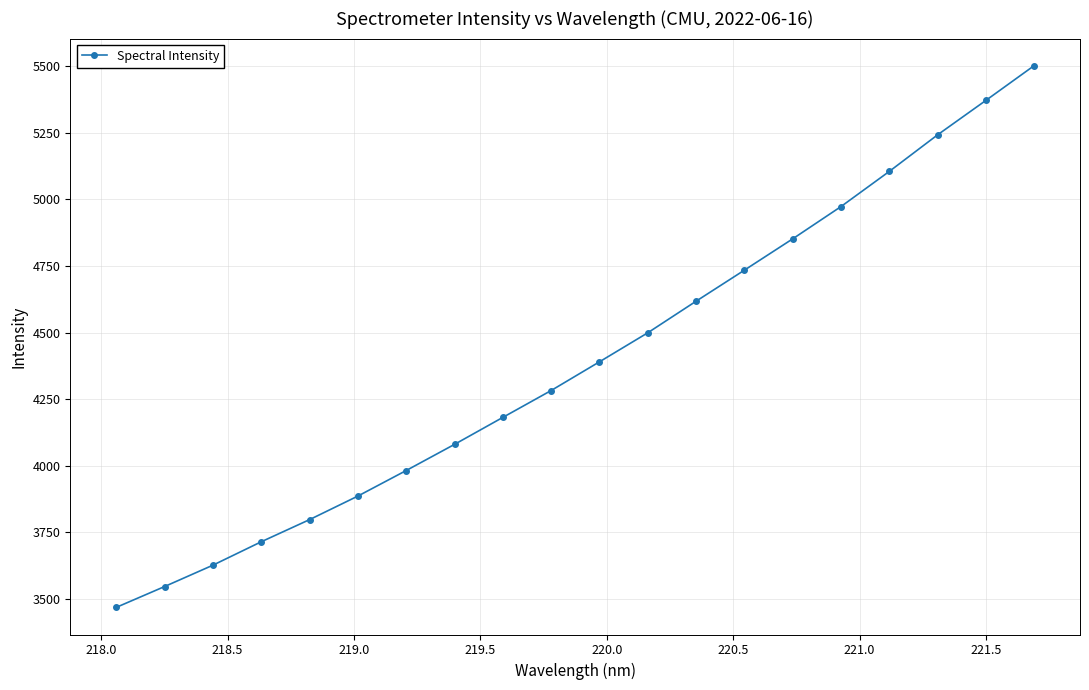

What is the value of the 15th point from the left?

4851.6